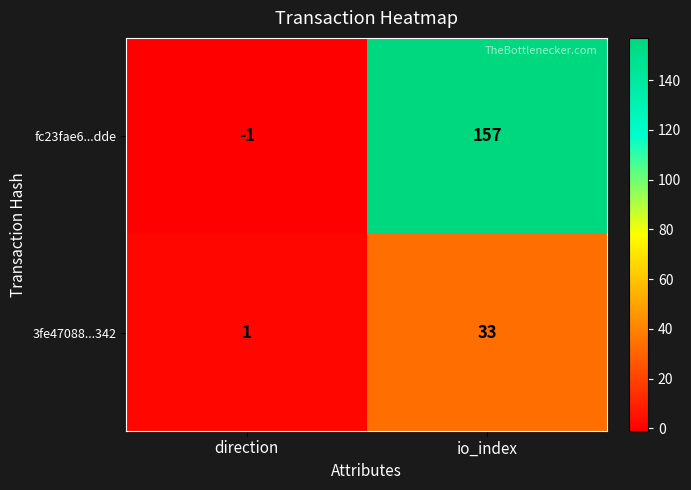

At which label does 3fe47088...342 reach its peak?

io_index